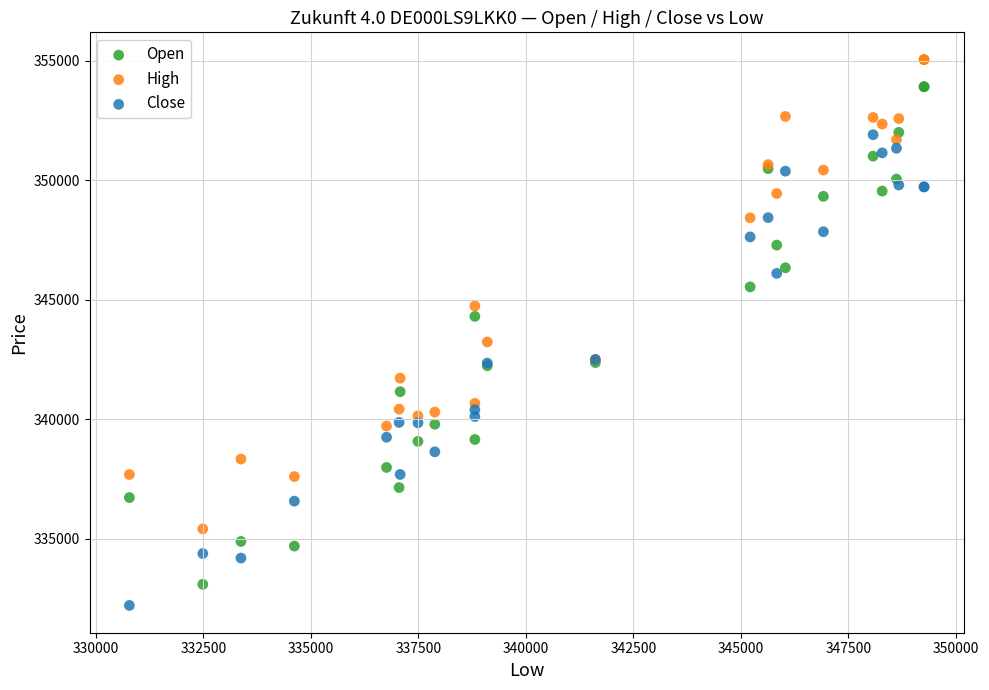

Which series reaches the maximum Y coordinate?

High